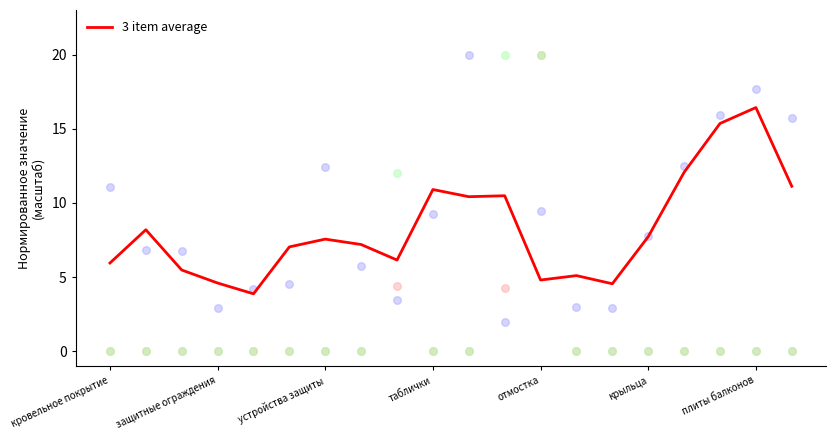

Is it true that 3 item average equals 11.5 at крыльца?

False